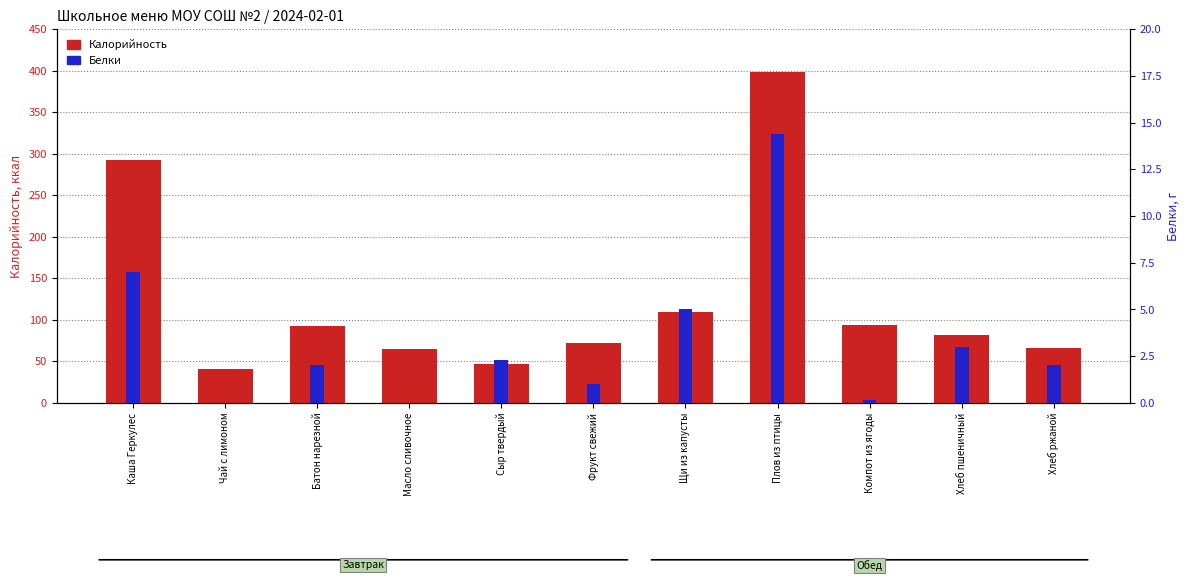

What is the difference between the Белки values at Масло сливочное and Щи из капусты?

5.0